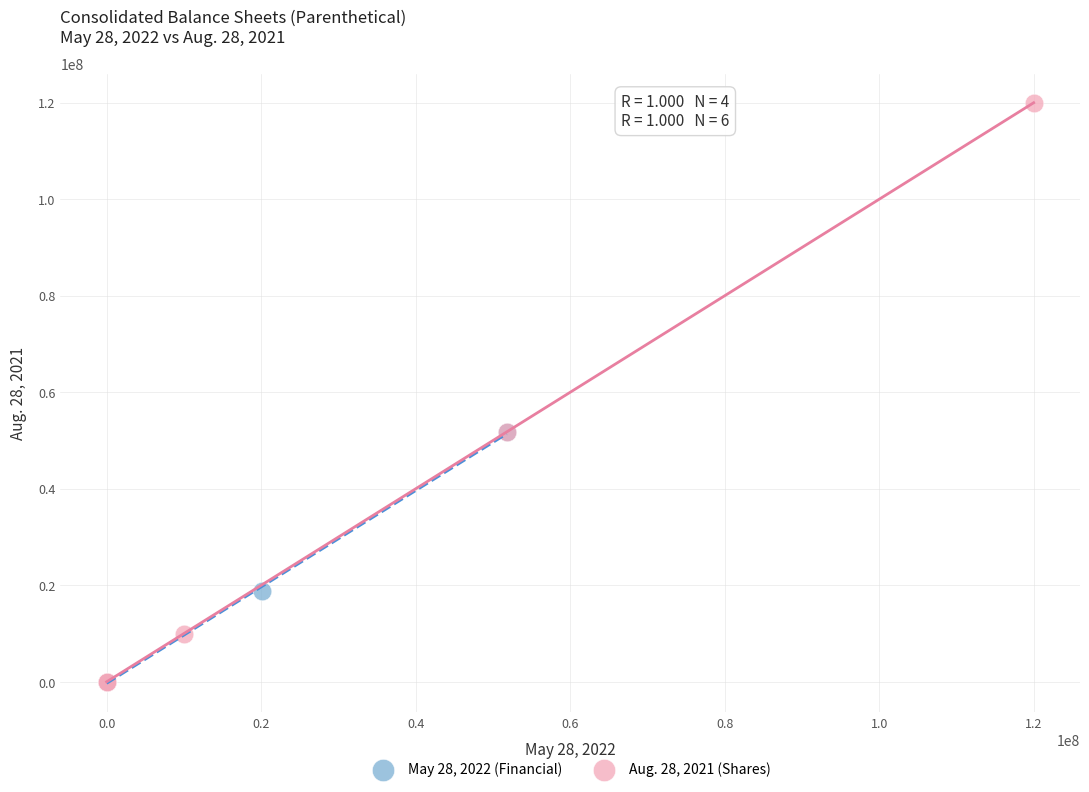

Which series contains the highest Y value?

Aug. 28, 2021 (Shares)